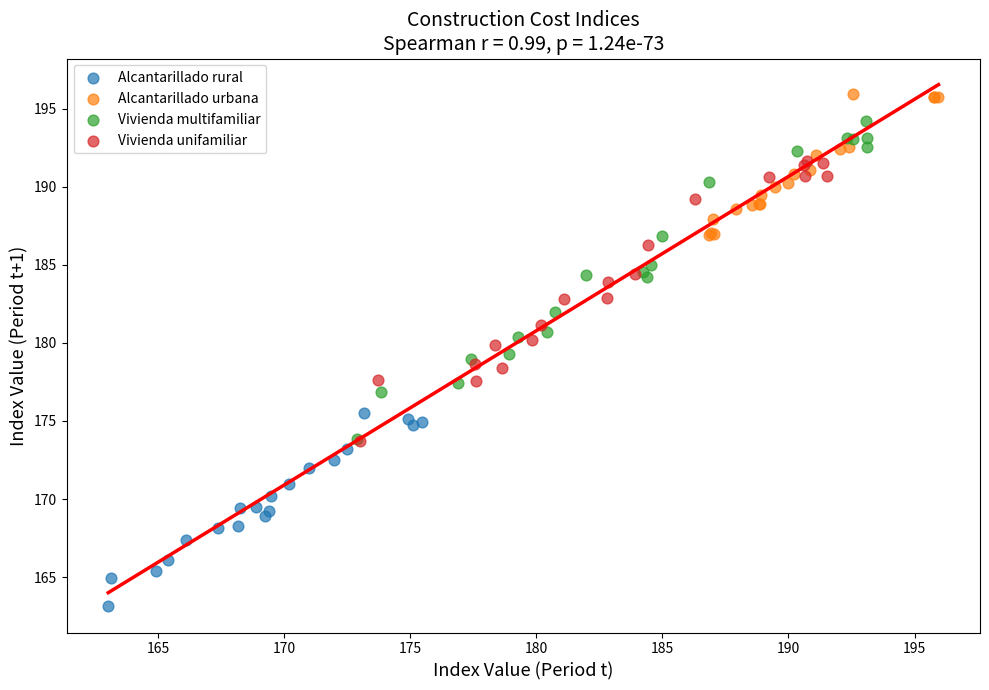

Which series contains the highest Y value?

Alcantarillado urbana